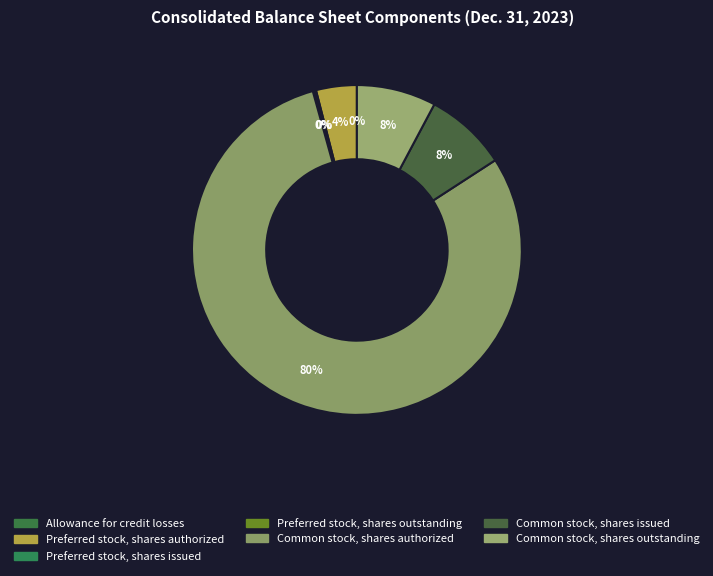

Approximately how many times larger is the value at Common stock, shares outstanding compared to Preferred stock, shares outstanding?

48.7